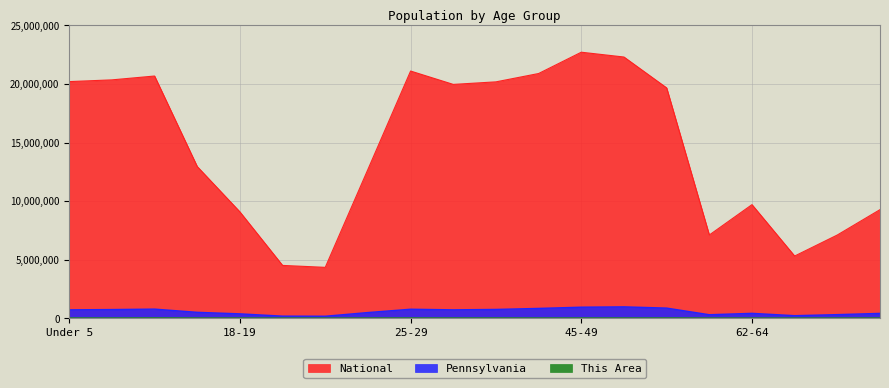

What is the minimum value shown in the chart?

1600